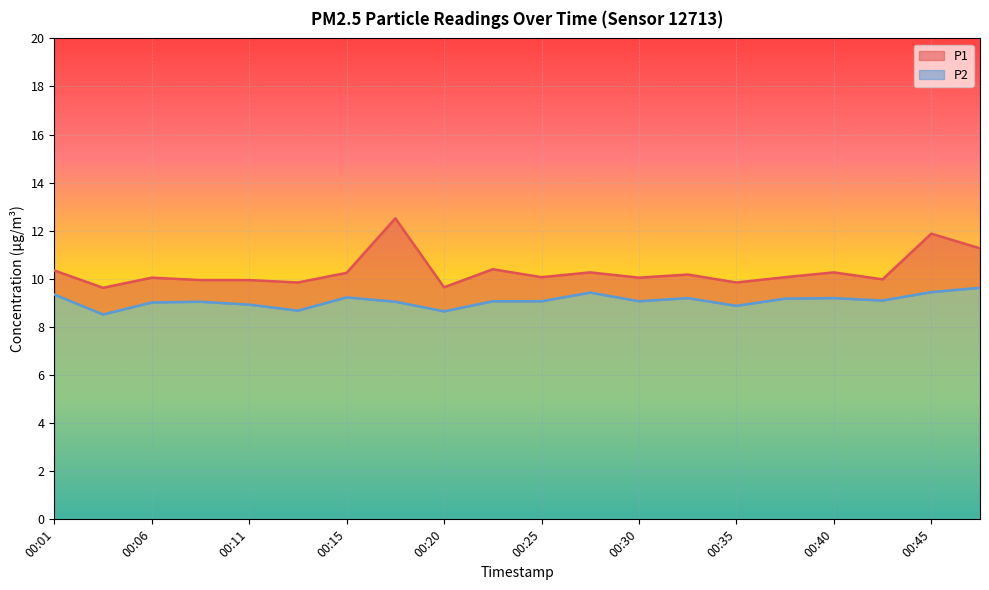

What is the difference between the highest and lowest values at 00:28?

0.8